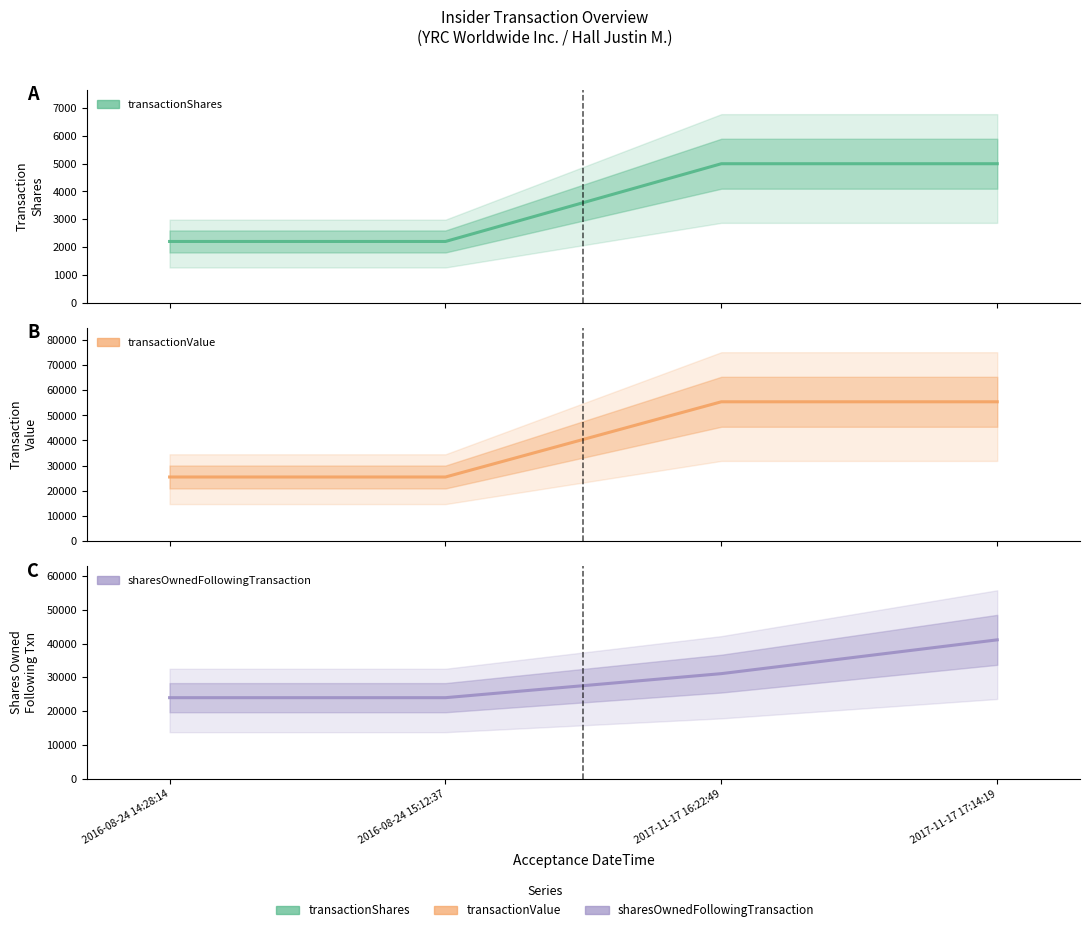

What value does the transactionValue series have at 2017-11-17 17:14:19?

55450